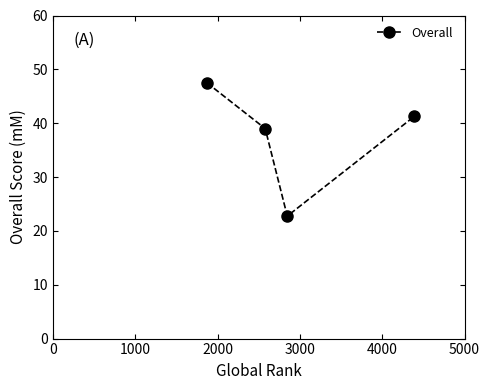

What is the sum of all values?

150.5